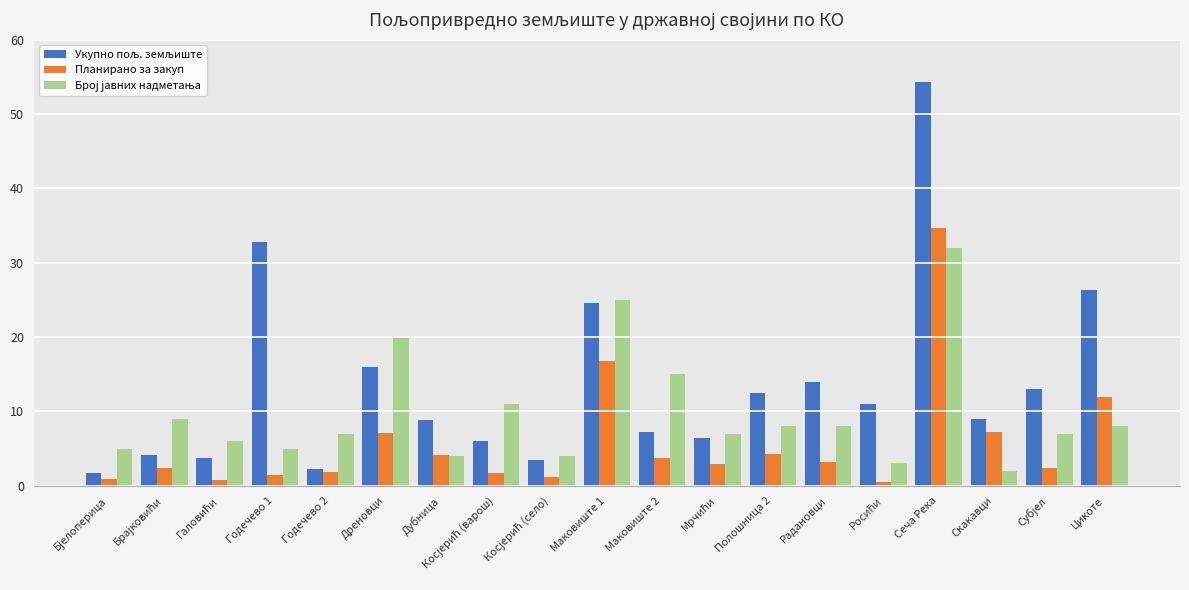

Is it true that Планирано за закуп equals 4.2 at Дубница?

True